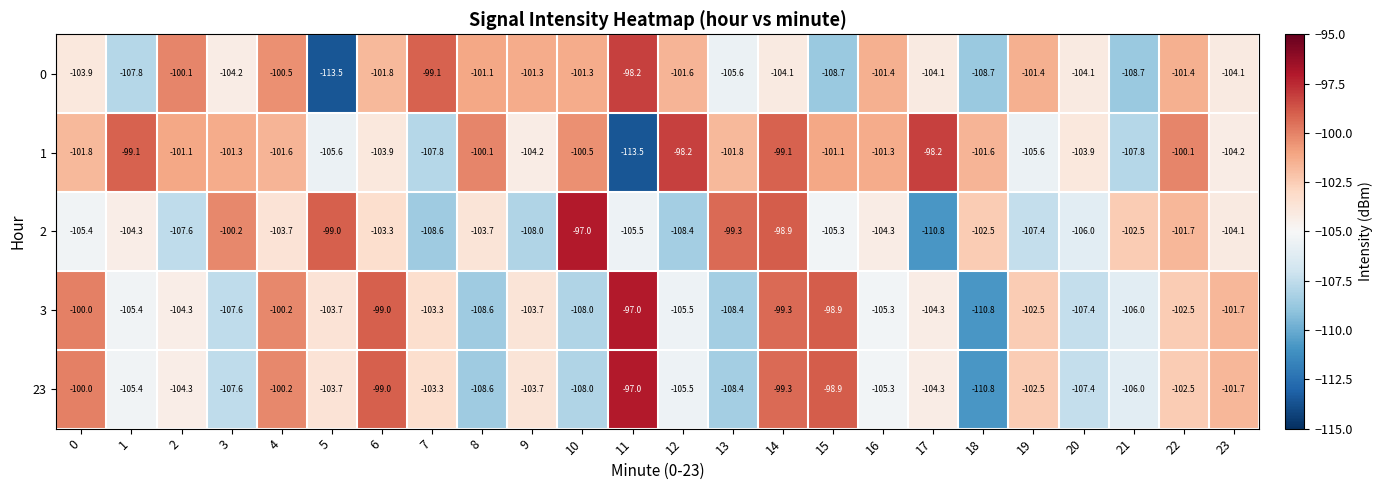

At which label is 0 closest to -105?

13